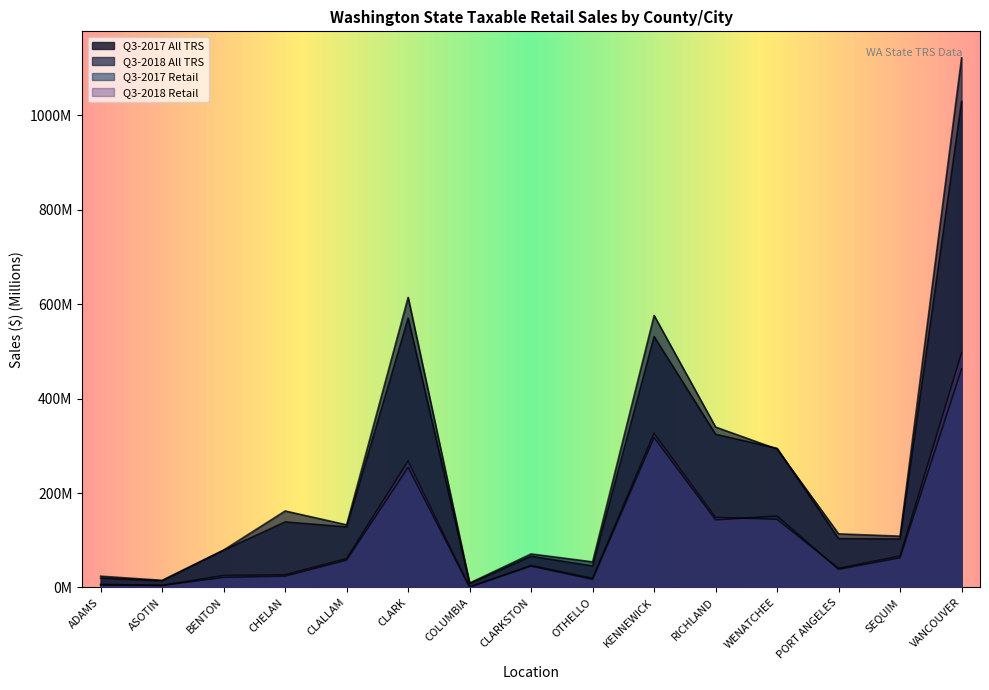

The value of Q3-2017 Retail at ASOTIN is 4.2. True or false?

True